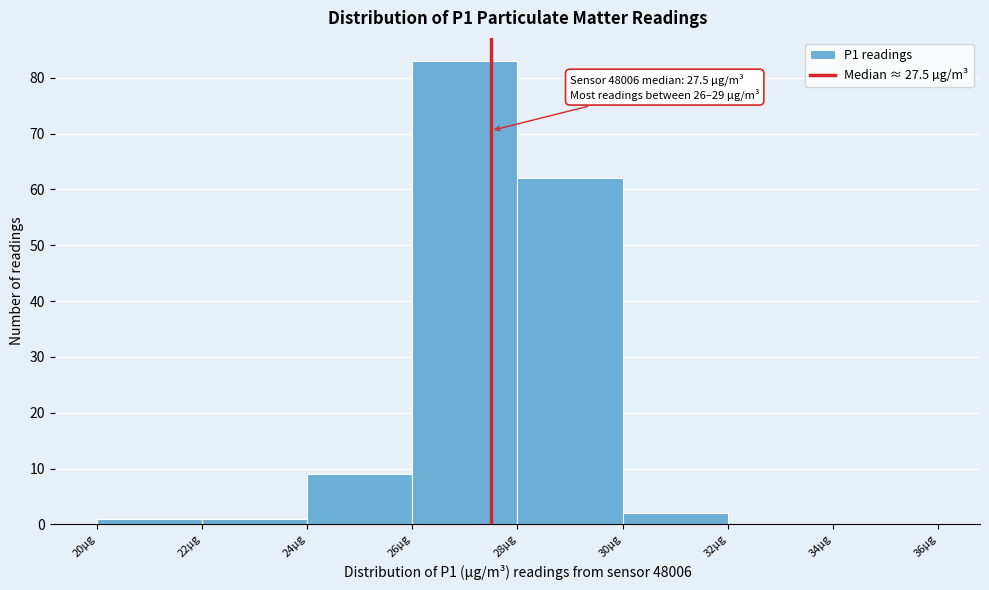

Which range on the x-axis has the tallest bar?

26 to 28